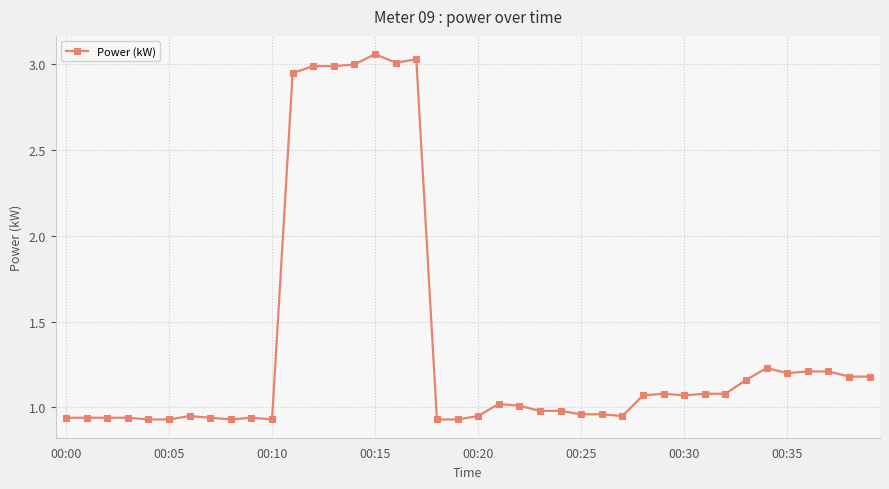

What is the difference between the second highest and minimum values?

2.1